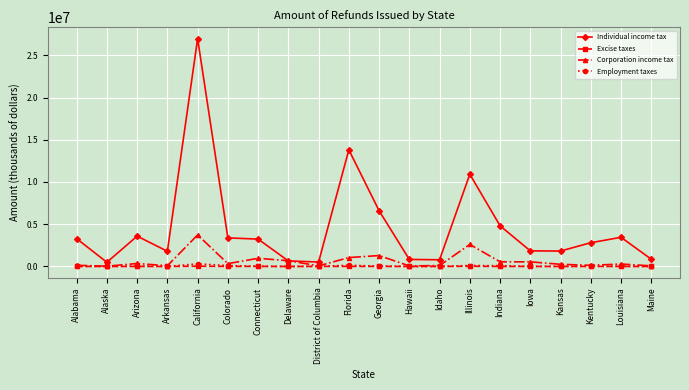

True or false: Excise taxes has more than 2 points higher than both neighbors.

True